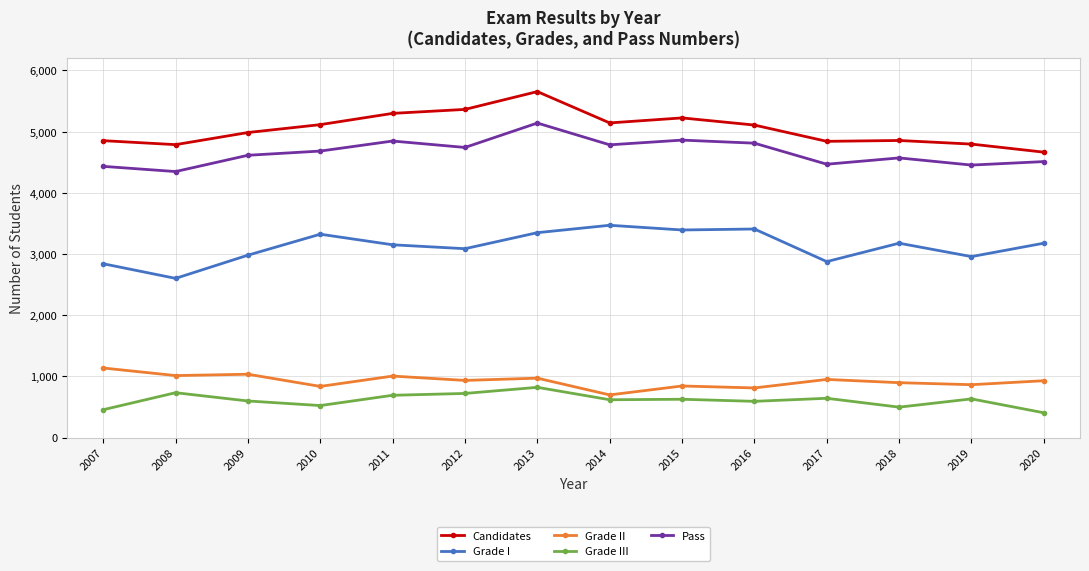

What is the greatest value displayed?

5655